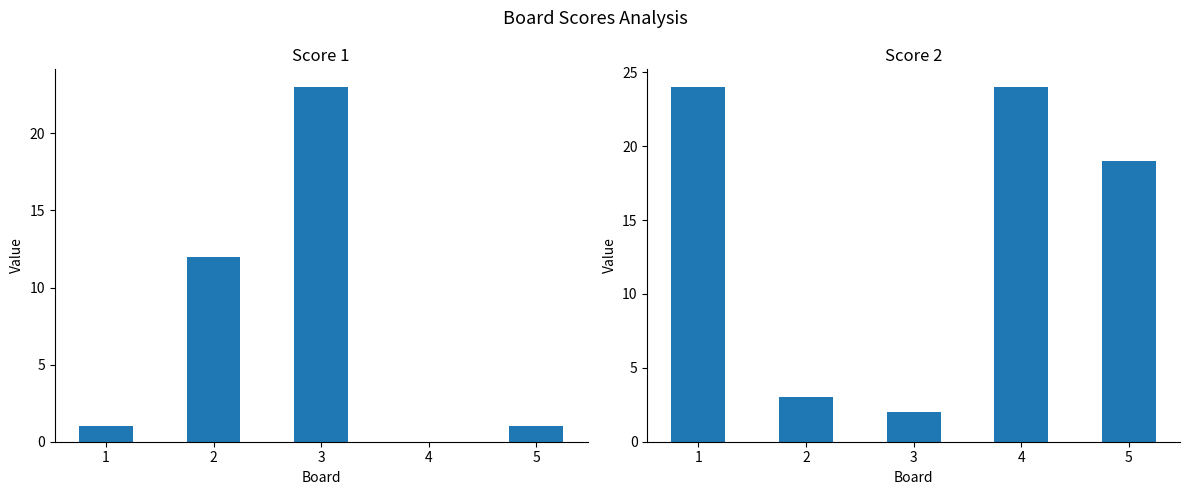

Reading left to right, what are all the values shown in this chart?

Score 1: 1	12	23	0	1
Score 2: 24	3	2	24	19